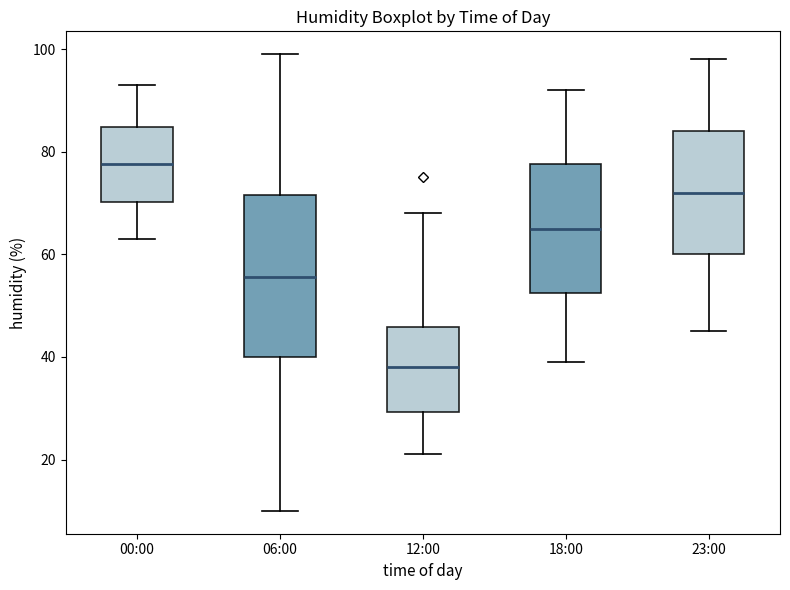

Which box's median line is the highest?

00:00